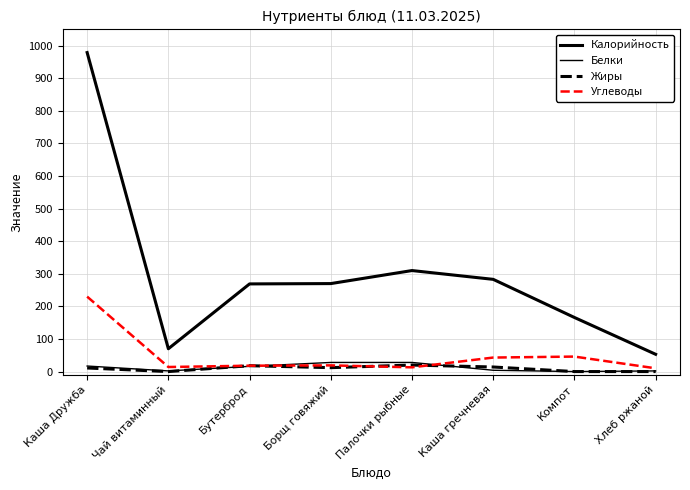

Does the chart have visible grid lines?

Yes